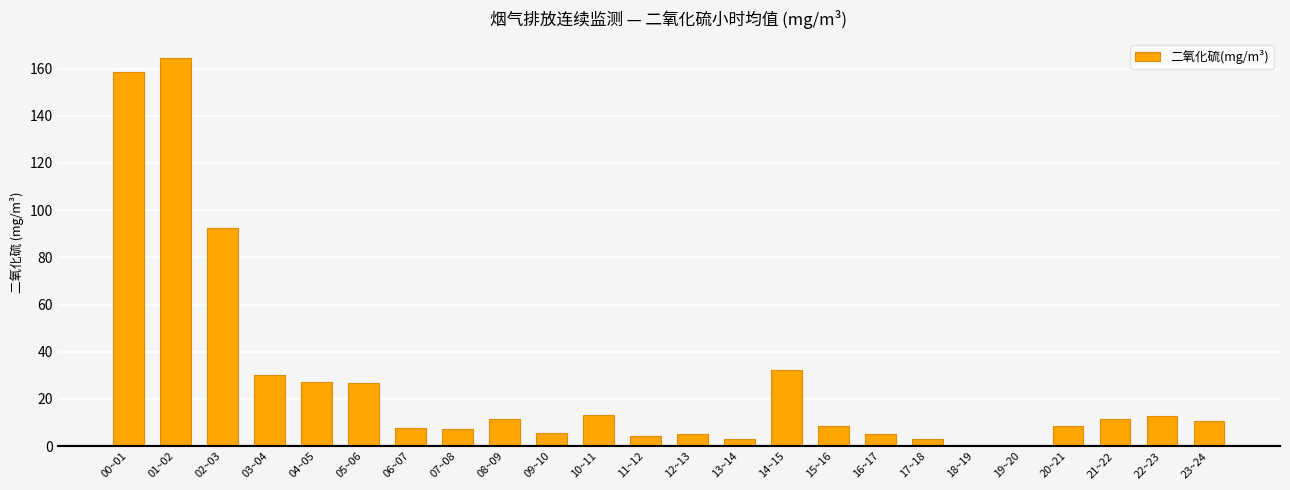

The chart shows a value of 268.9 at 00~01. True or false?

False